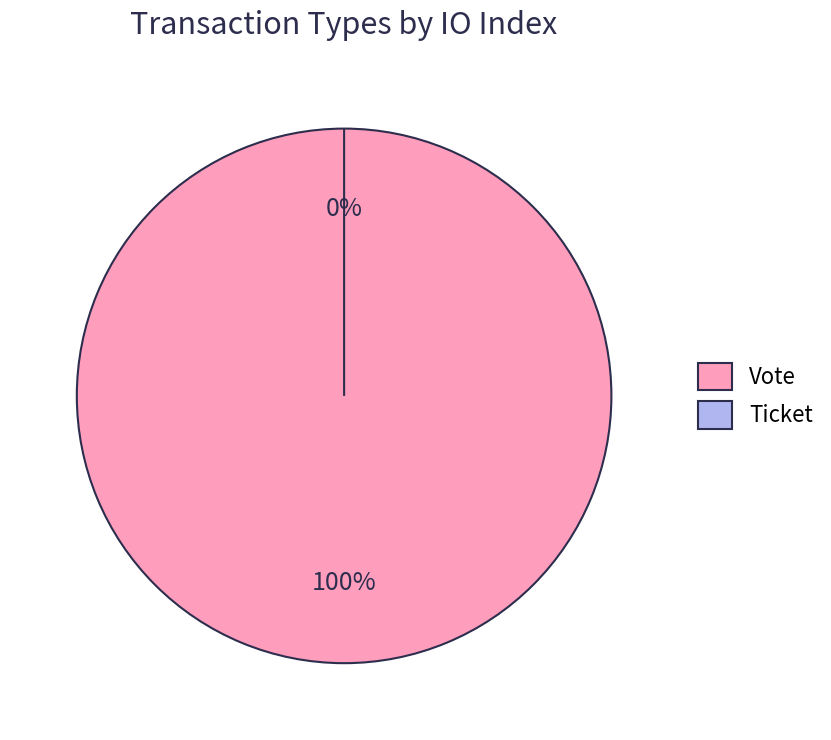

To the nearest percent, what is the average slice percentage?

50%